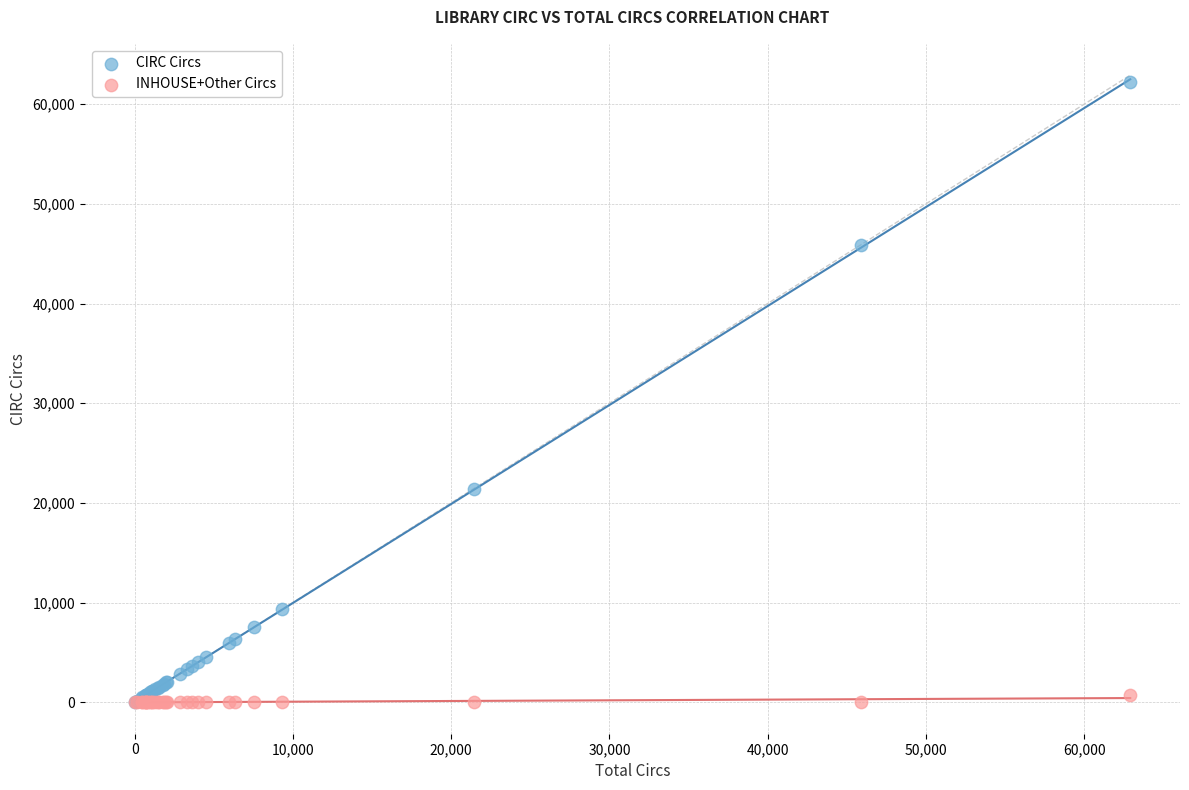

Across all series, what Y value is closest to 31122?

21412